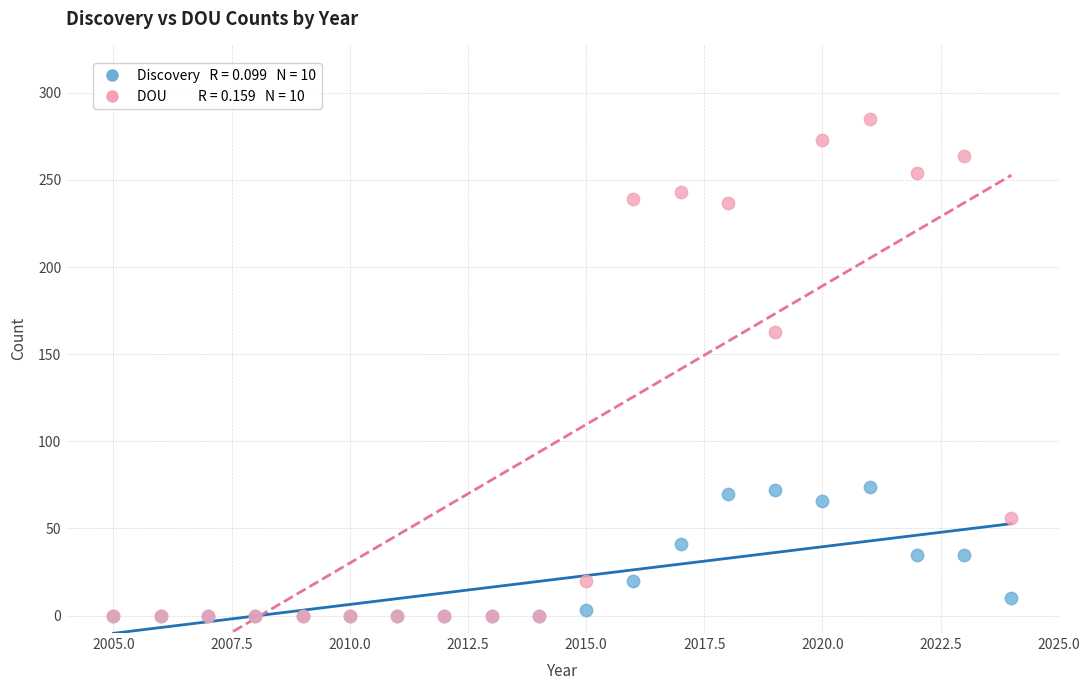

Across all series, what Y value is closest to 142?

163